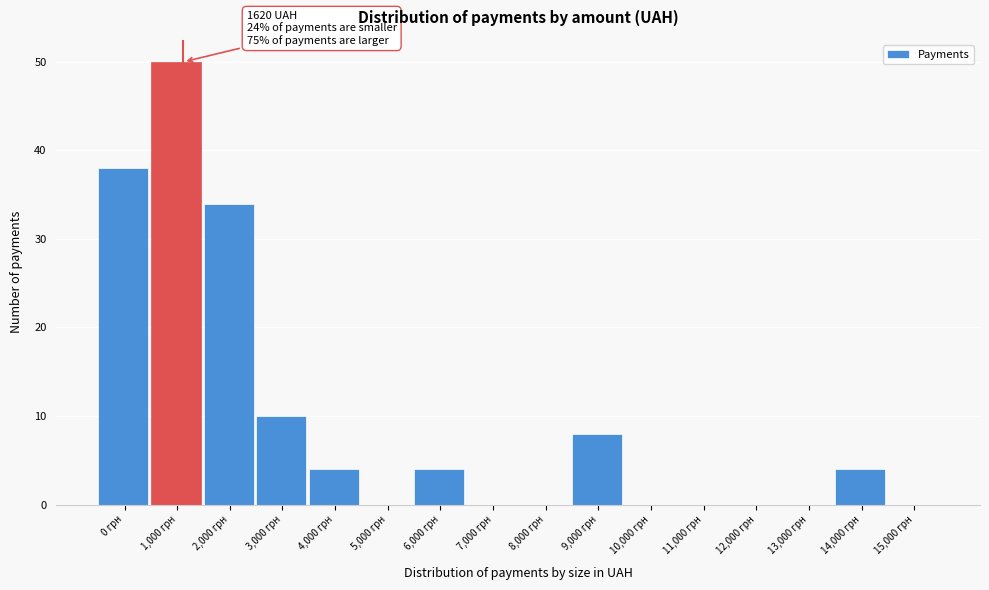

Reading left to right, extract all data points from this chart.

0 грн=38	1,000 грн=50	2,000 грн=34	3,000 грн=10	4,000 грн=4	5,000 грн=0	6,000 грн=4	7,000 грн=0	8,000 грн=0	9,000 грн=8	10,000 грн=0	11,000 грн=0	12,000 грн=0	13,000 грн=0	14,000 грн=4	15,000 грн=0